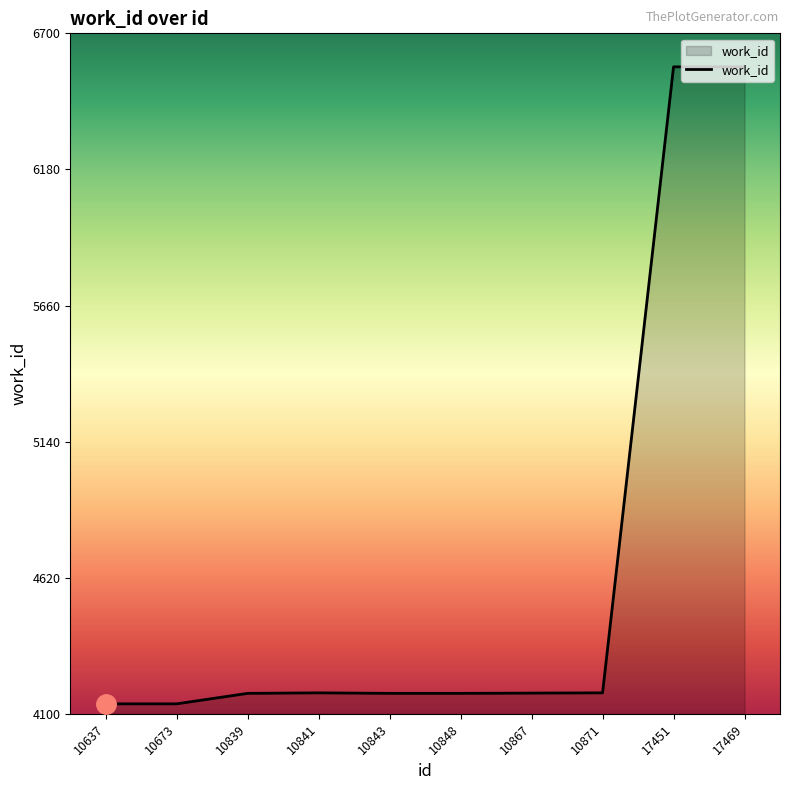

Where does the data first go above 4179?

10841